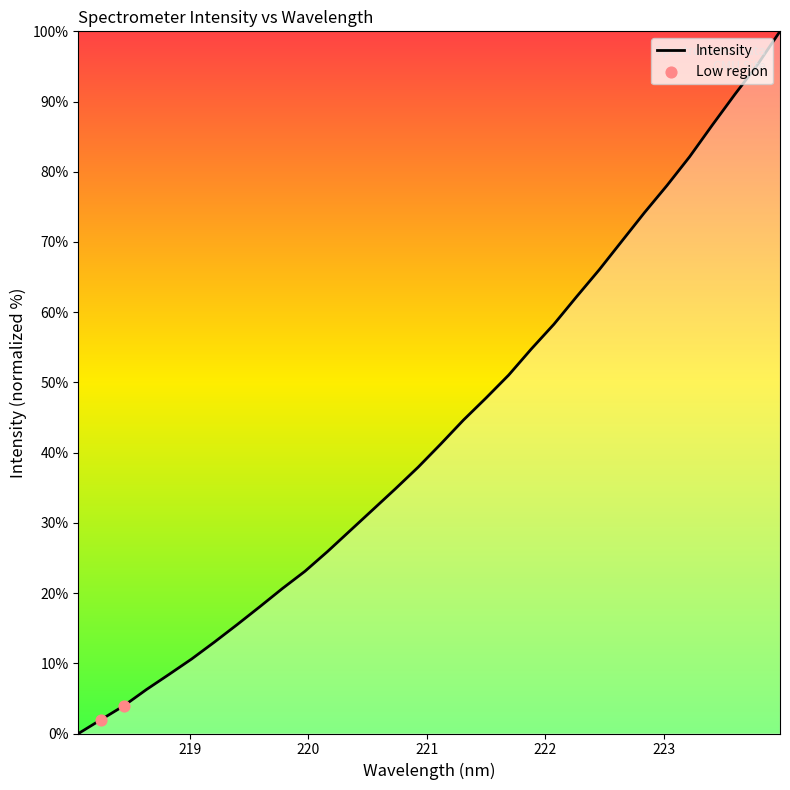

What is the maximum value shown in the chart?

100.0